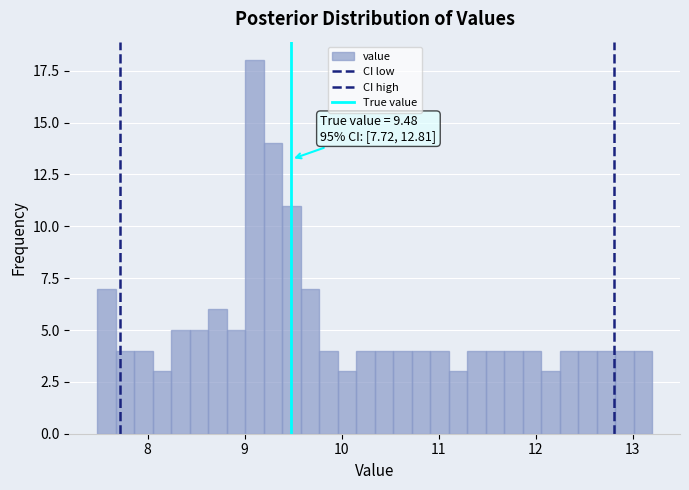

Around what value on the x-axis is the tallest bar? Give the approximate position of its centre, as read against the axis.

9.1